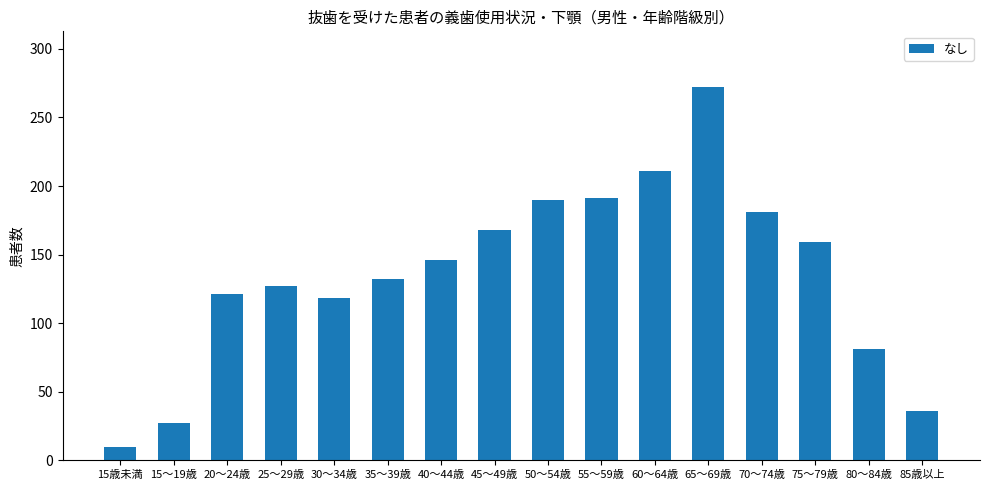

Is it true that the value at 55～59歳 is 332?

False